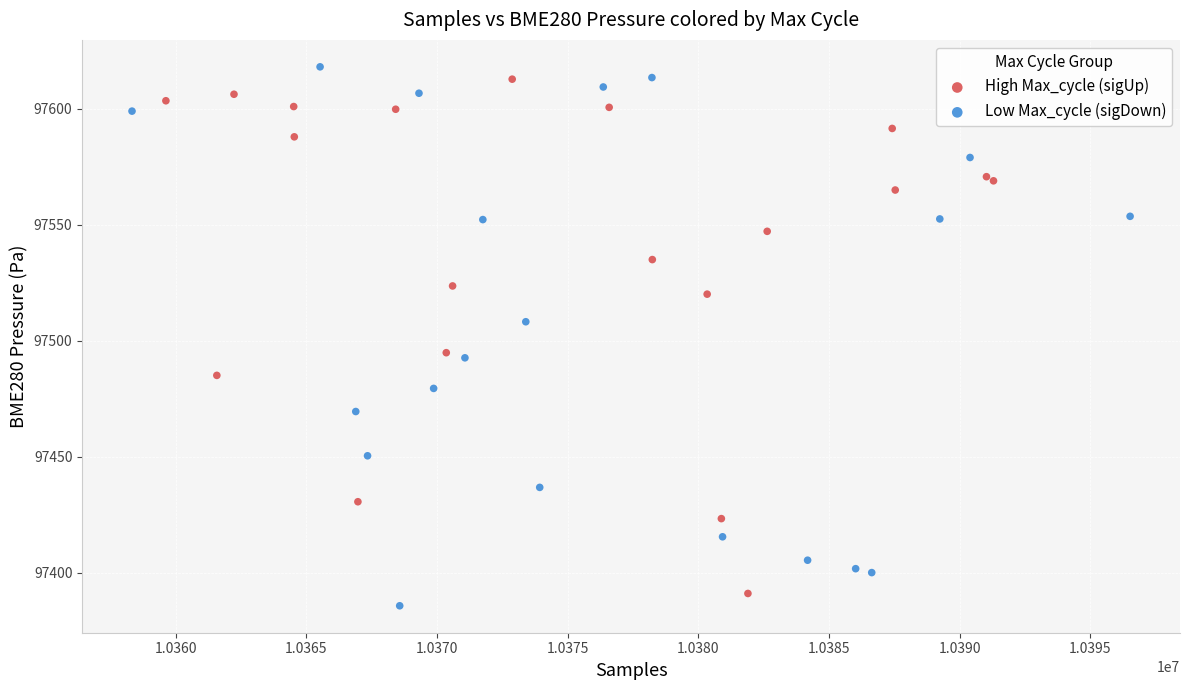

Which series has the largest Y range (max minus min)?

Low Max_cycle (sigDown)